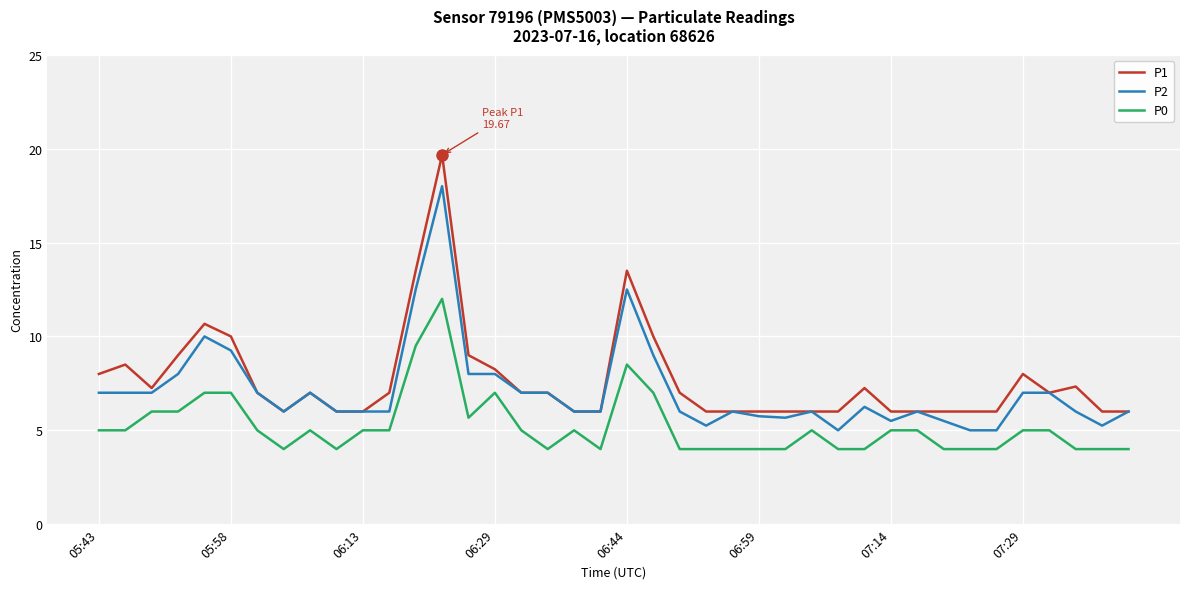

What is the sum of all P2 values?

284.4